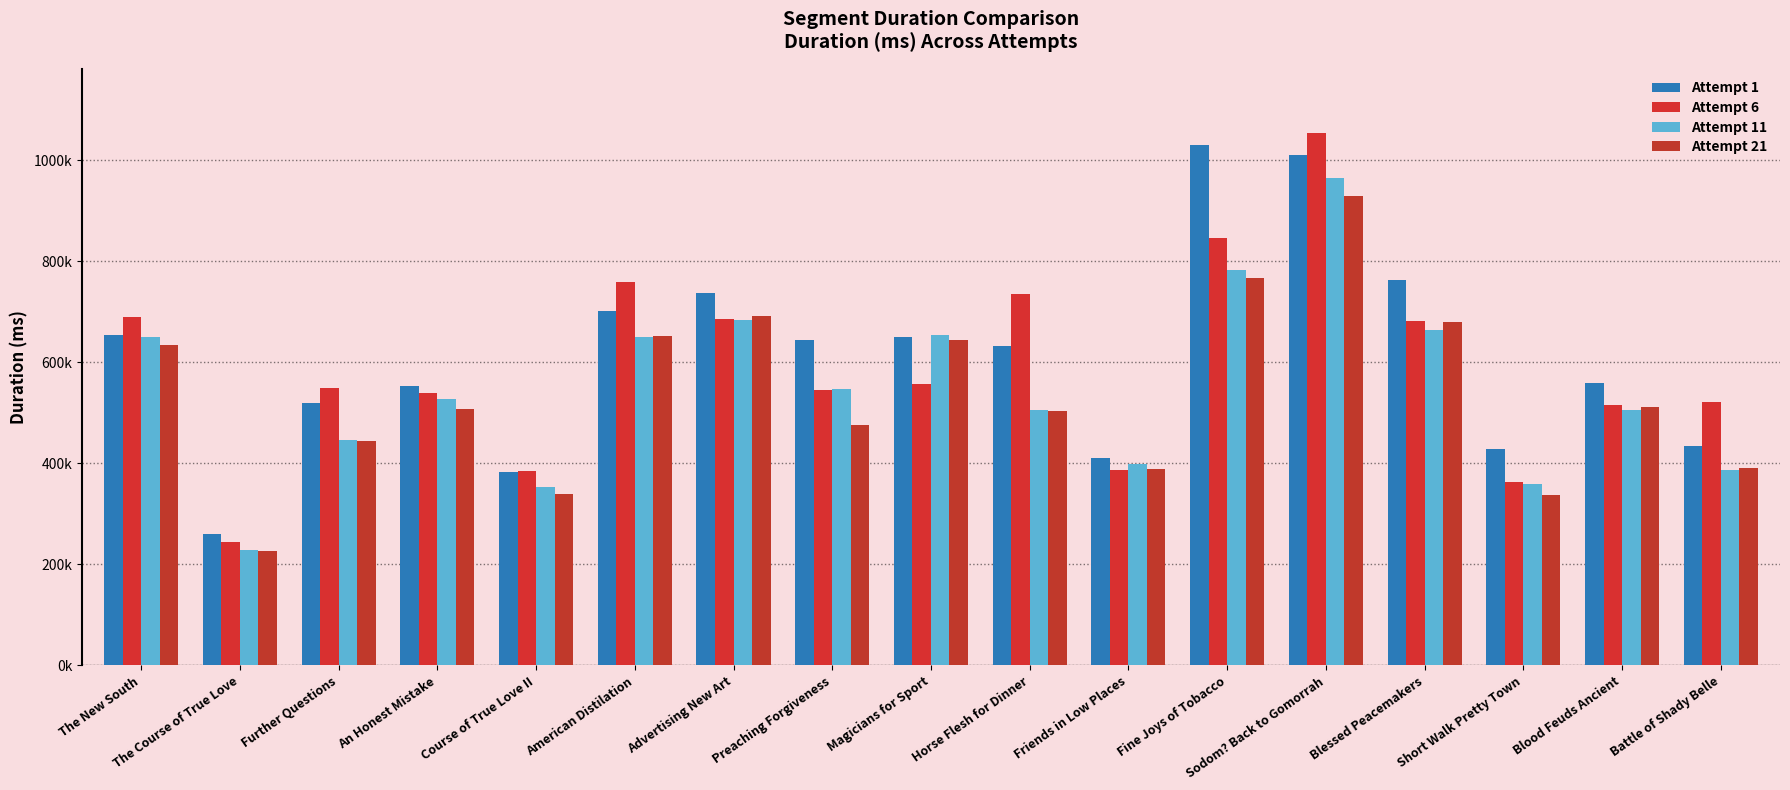

Does the chart contain stacked bars?

No